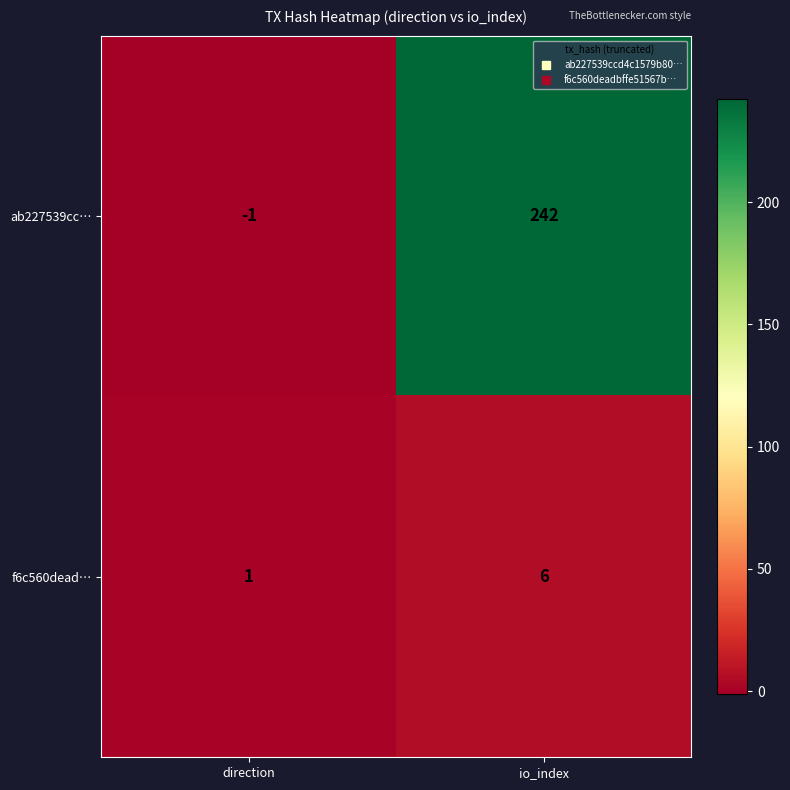

Reading left to right, list all the values displayed in this chart.

ab227539cc…: direction=-1	io_index=242
f6c560dead…: direction=1	io_index=6